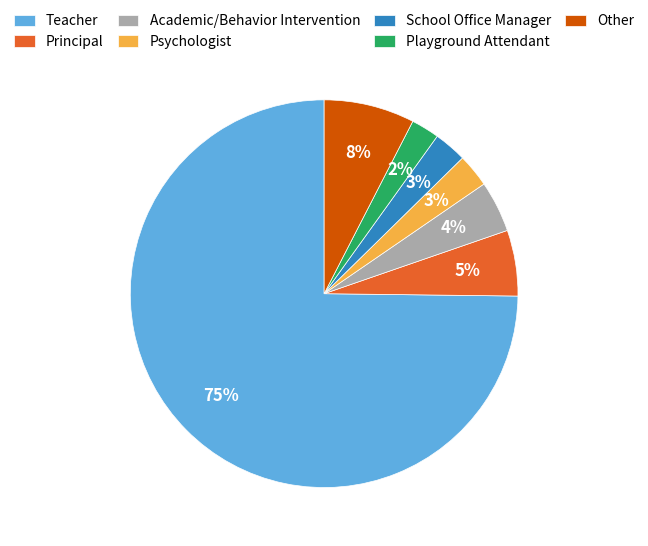

Count the number of slices in the pie.

7